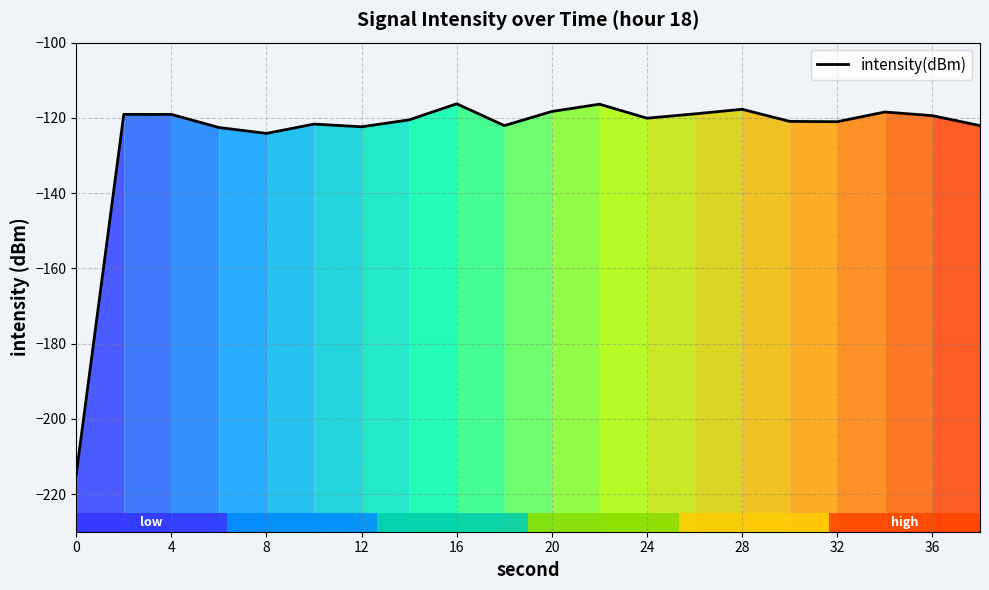

True or false: intensity(dBm) has a value of -80.2 at 12.

False